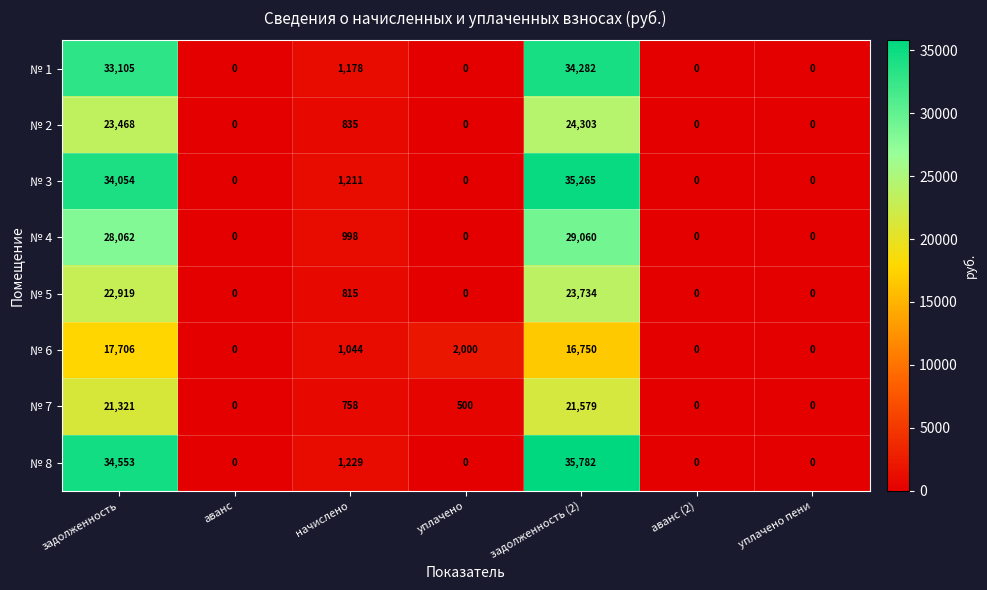

Rank the series at начислено from highest to lowest value.

№ 8, № 3, № 1, № 6, № 4, № 2, № 5, № 7